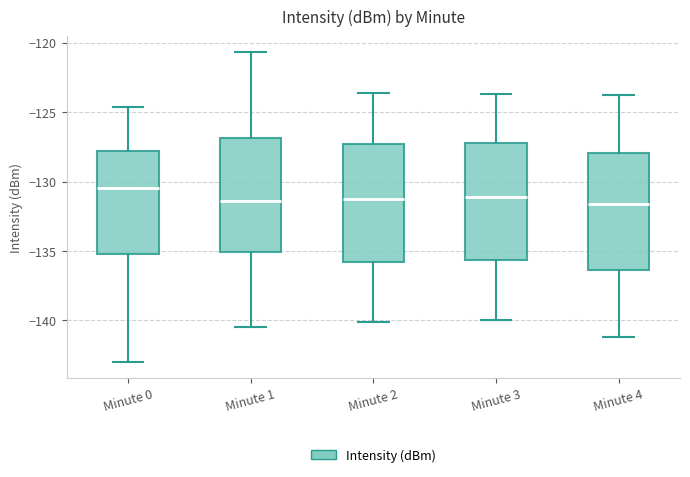

Reading left to right, transcribe this box plot: for each box, give where its median line is, the range the box spans, and where its two whiskers end, as read against the y-axis. The values are not printed on the chart, so give them approximately, as read against the axis.

Minute 0: median -130.5, box -135.0 to -128.0, whiskers -143.0 to -124.5
Minute 1: median -131.5, box -135.0 to -127.0, whiskers -140.5 to -120.5
Minute 2: median -131.0, box -136.0 to -127.5, whiskers -140.0 to -123.5
Minute 3: median -131.0, box -135.5 to -127.0, whiskers -140.0 to -123.5
Minute 4: median -131.5, box -136.5 to -128.0, whiskers -141.0 to -124.0